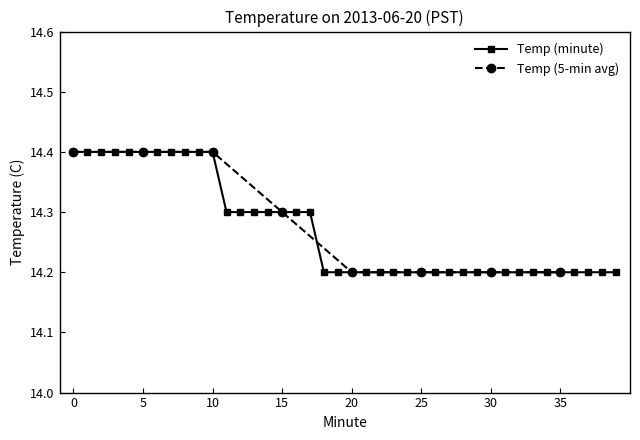

What is the average value?

14.3